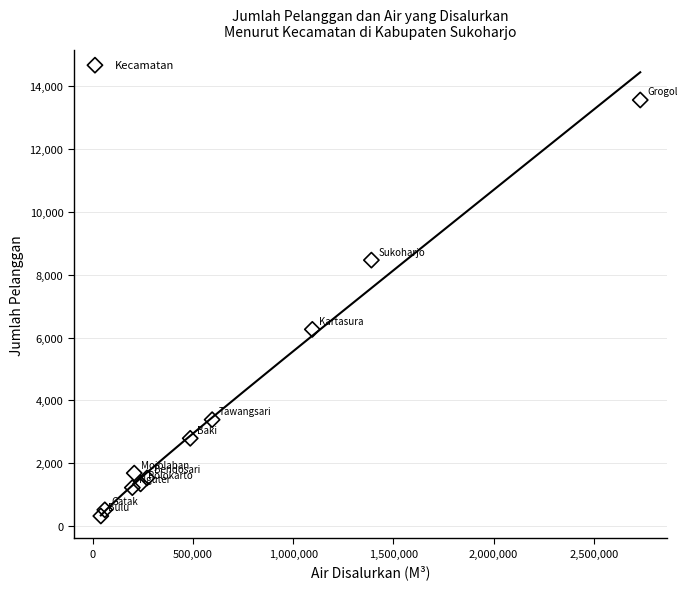

What is the range of X values (max minus min)?

2692300